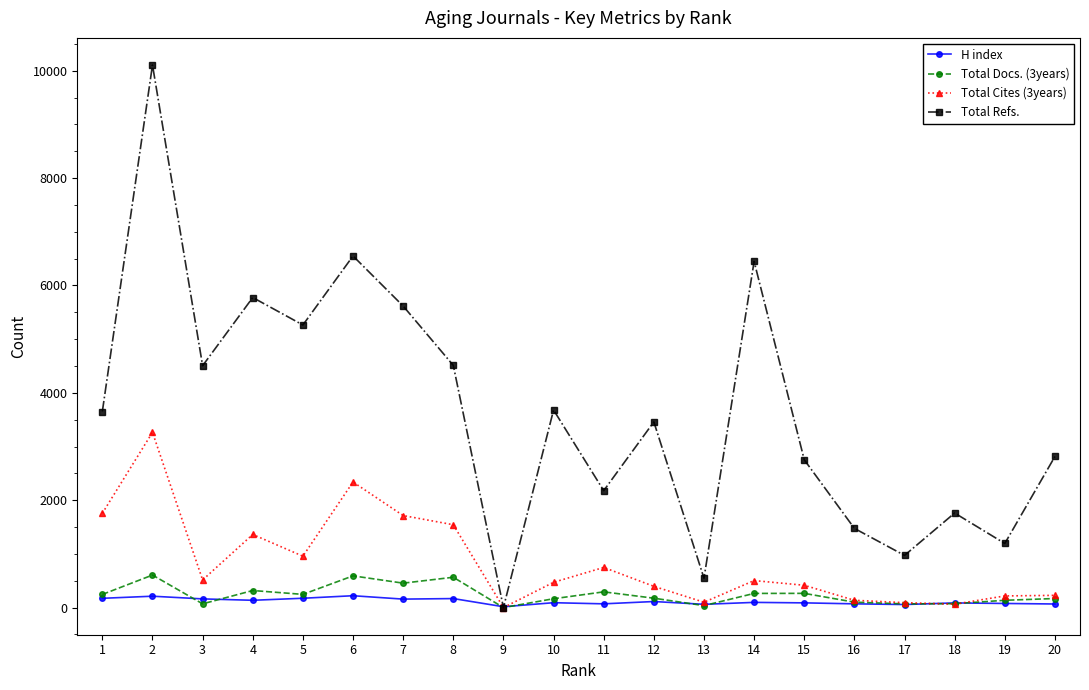

What is the value of the H index point at the 14th from the left?

97